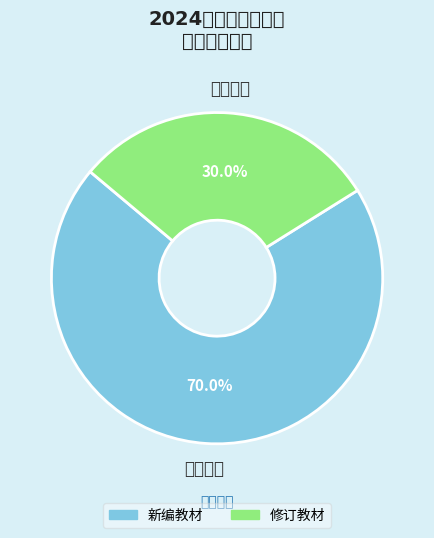

Count the number of slices in the pie.

2